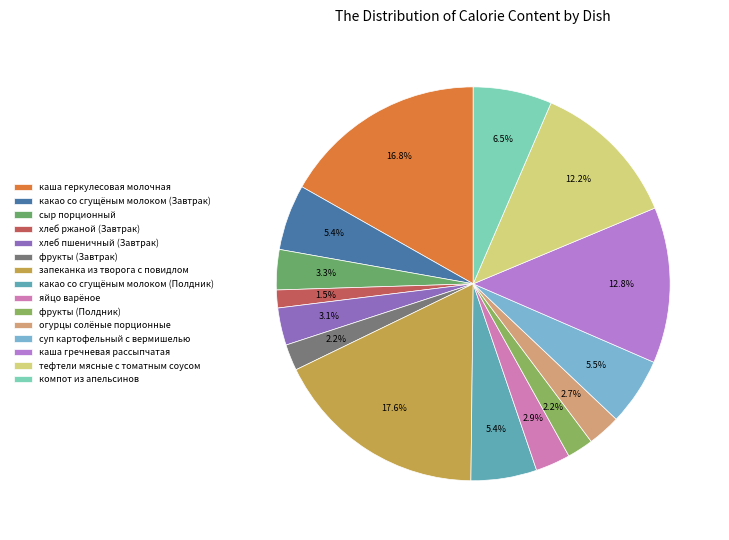

Is there a majority slice in this chart?

No